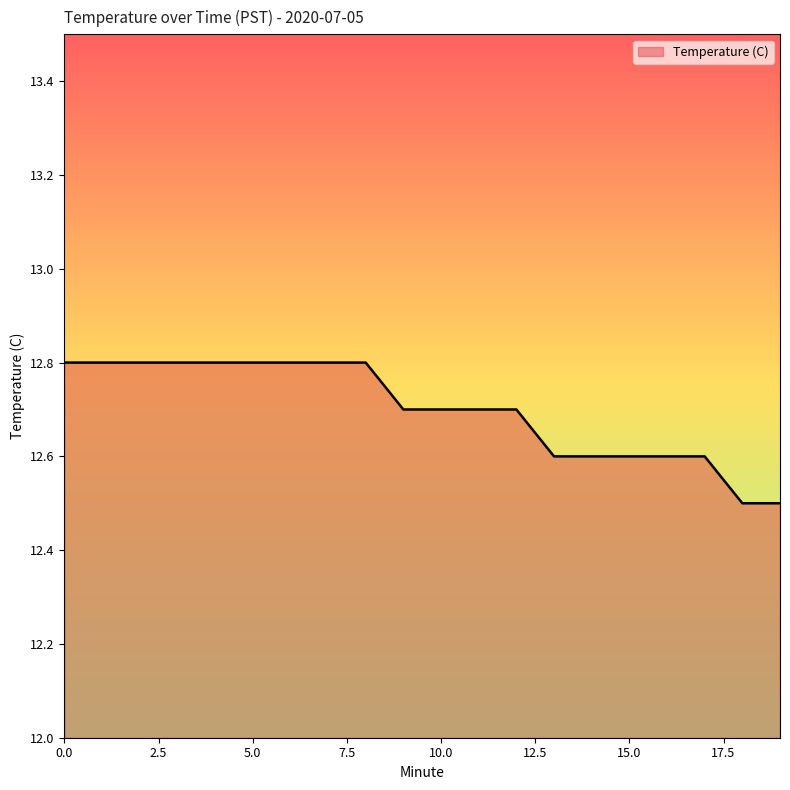

What is the maximum value shown in the chart?

12.8